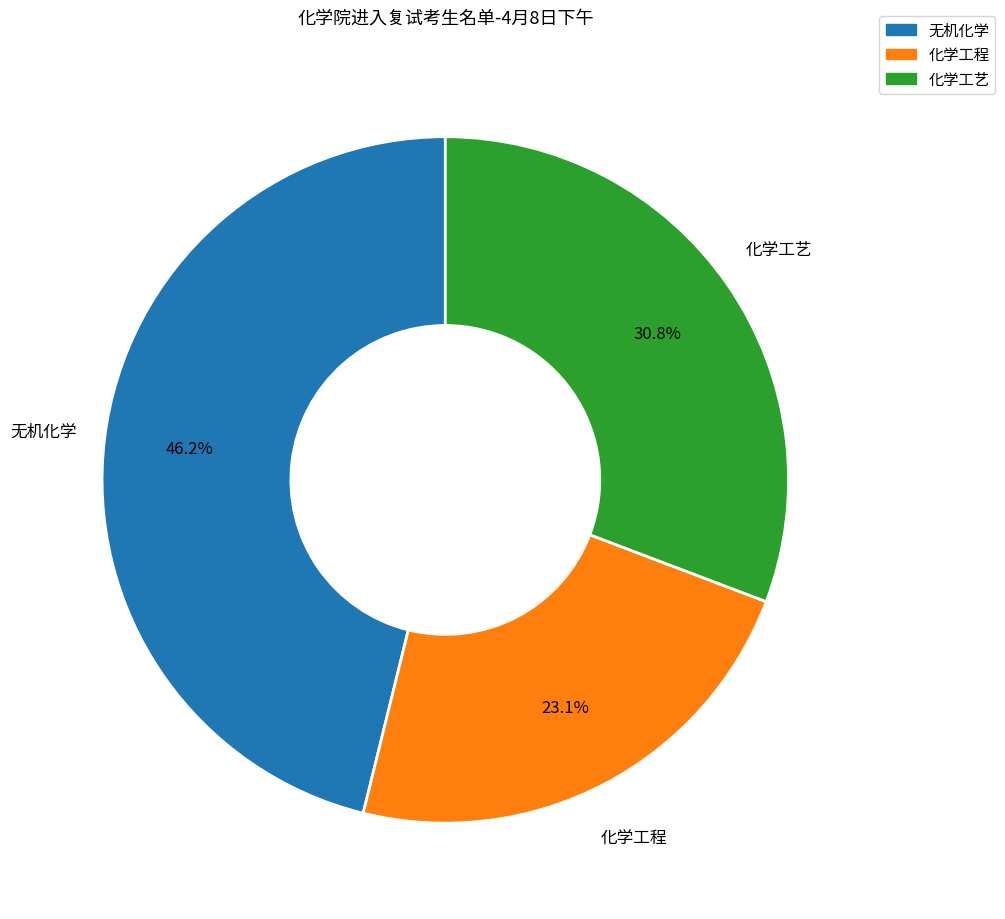

Is it true that 化学工艺 is 46% of the pie?

False